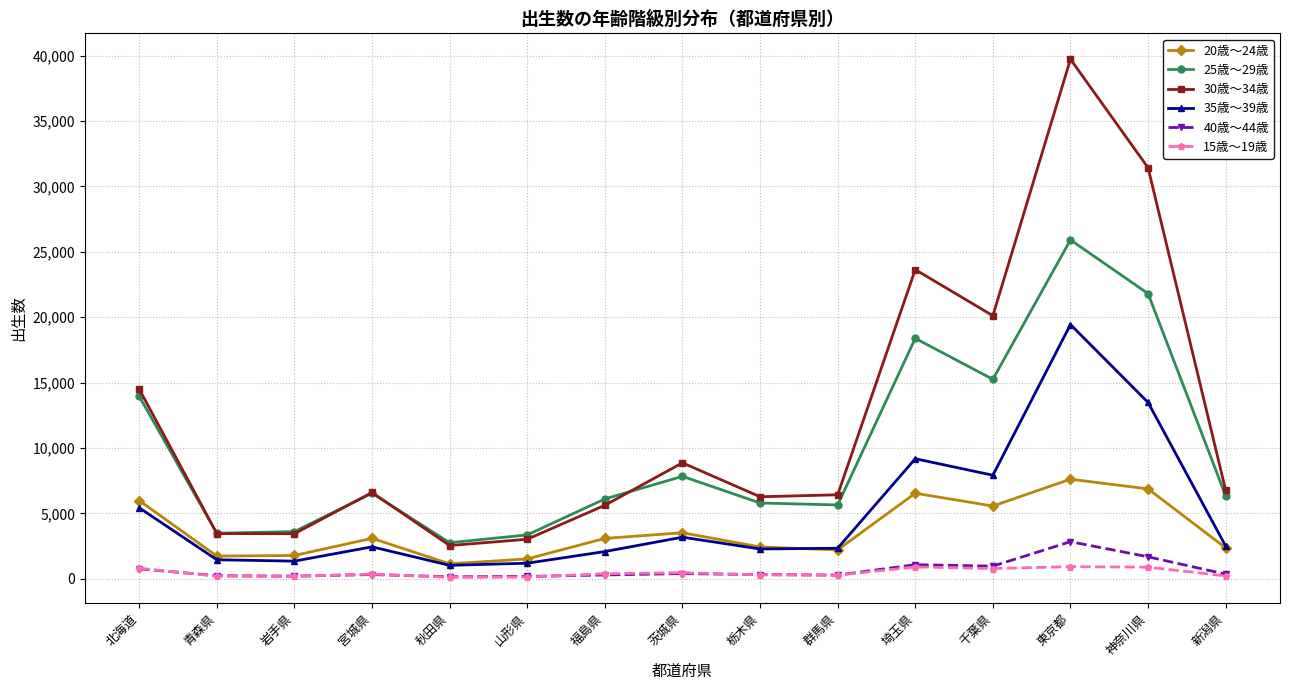

At which category does 30歳～34歳 reach its first local peak?

宮城県